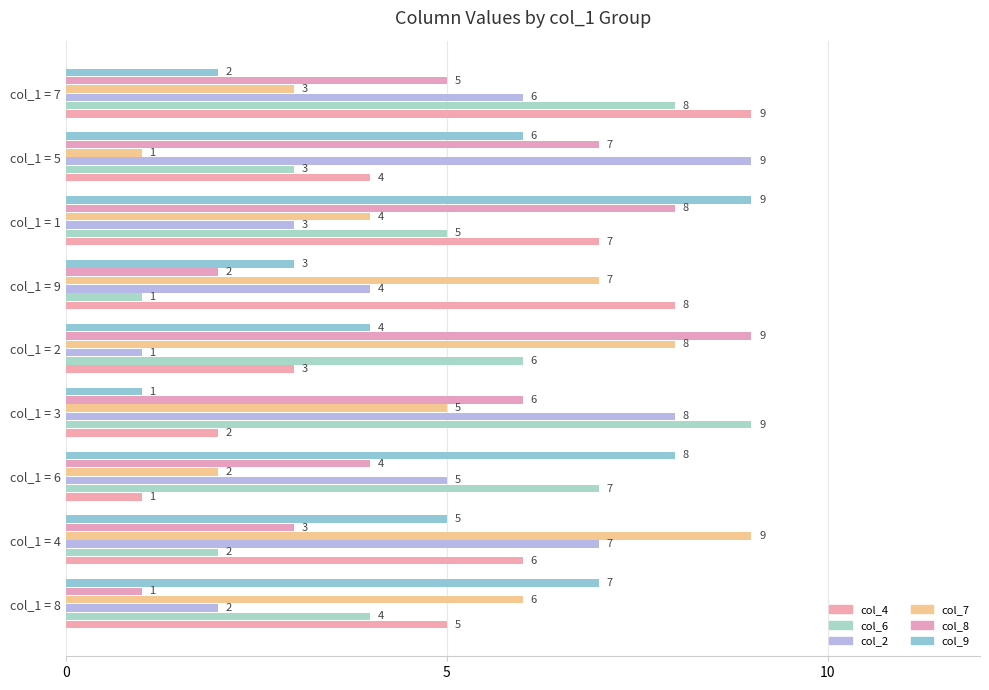

How many data points in col_8 are less than 5?

4